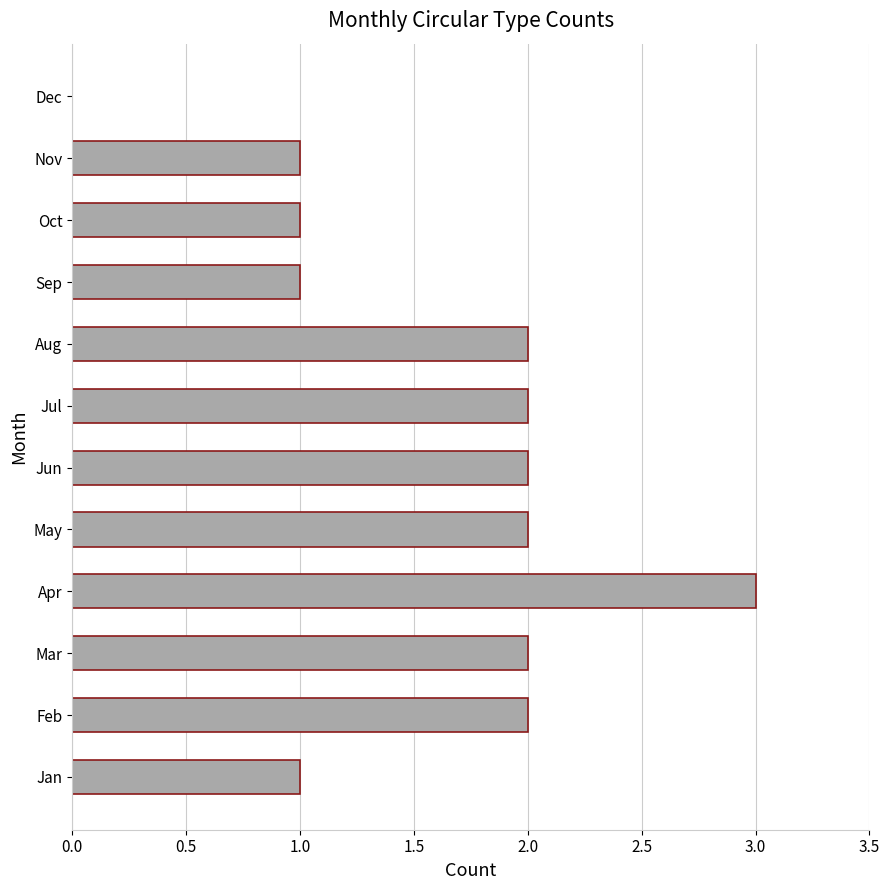

What is the ratio of the value at Mar to the value at Aug?

1.0